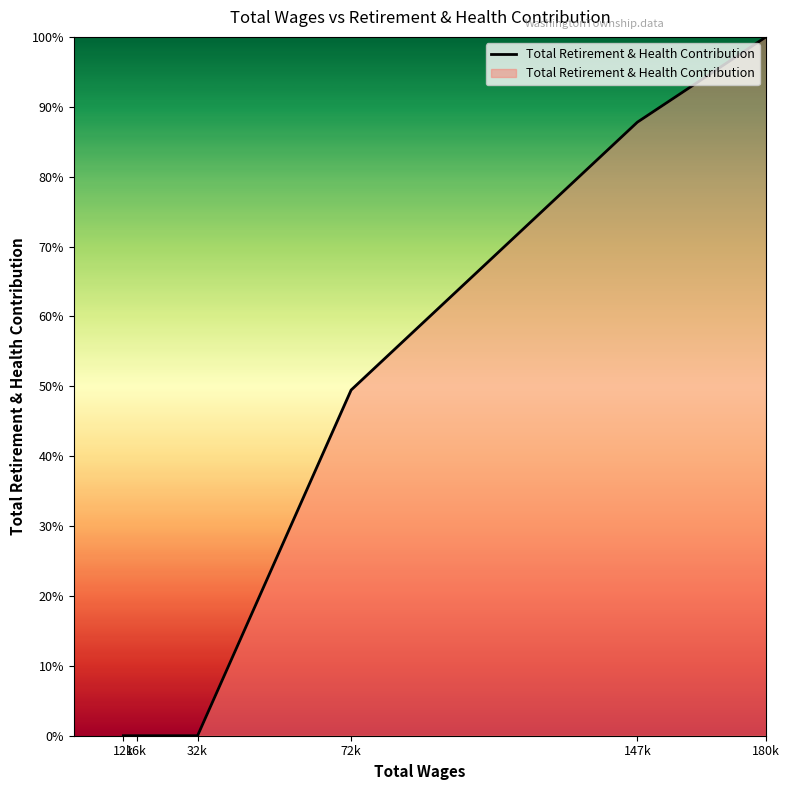

Which category has the highest value across all series?

180k